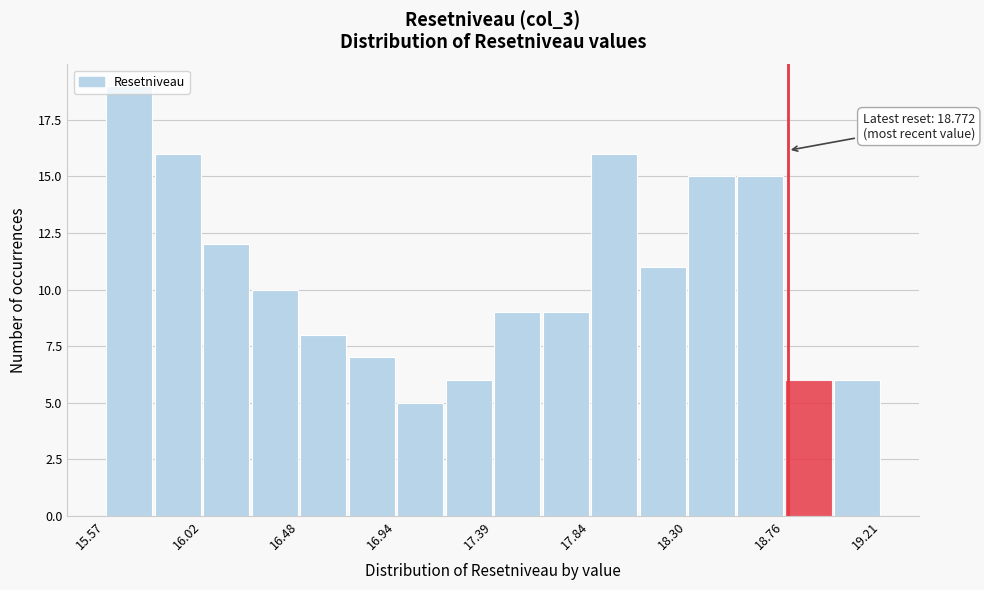

Which range on the x-axis has the tallest bar?

15.55 to 15.80